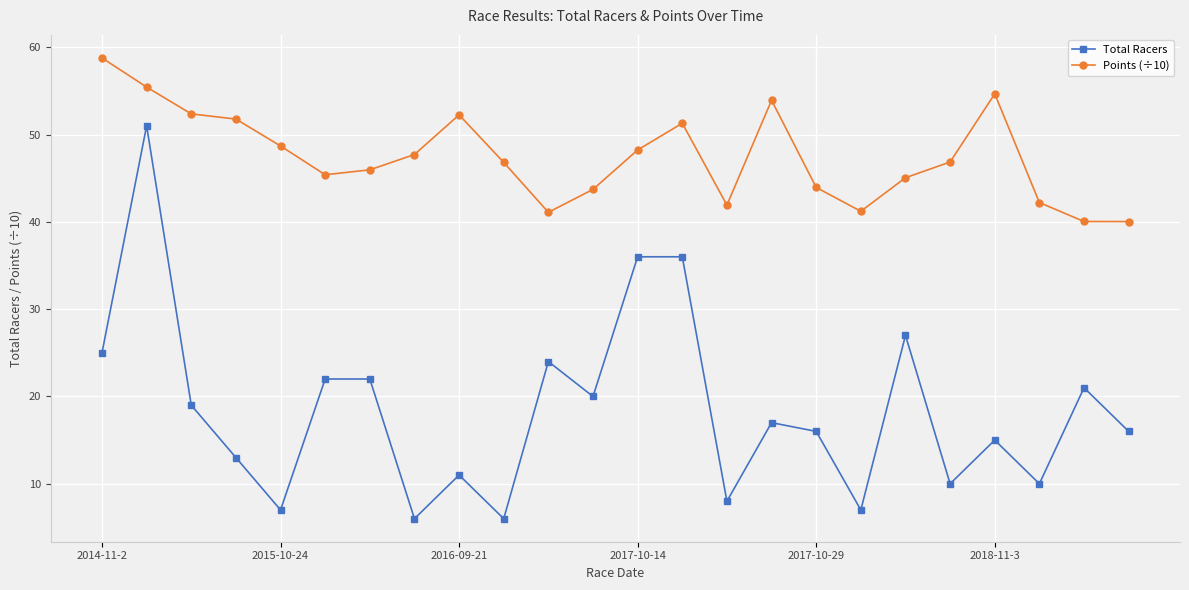

Rank the series by their maximum value, from highest to lowest.

Points (÷10), Total Racers